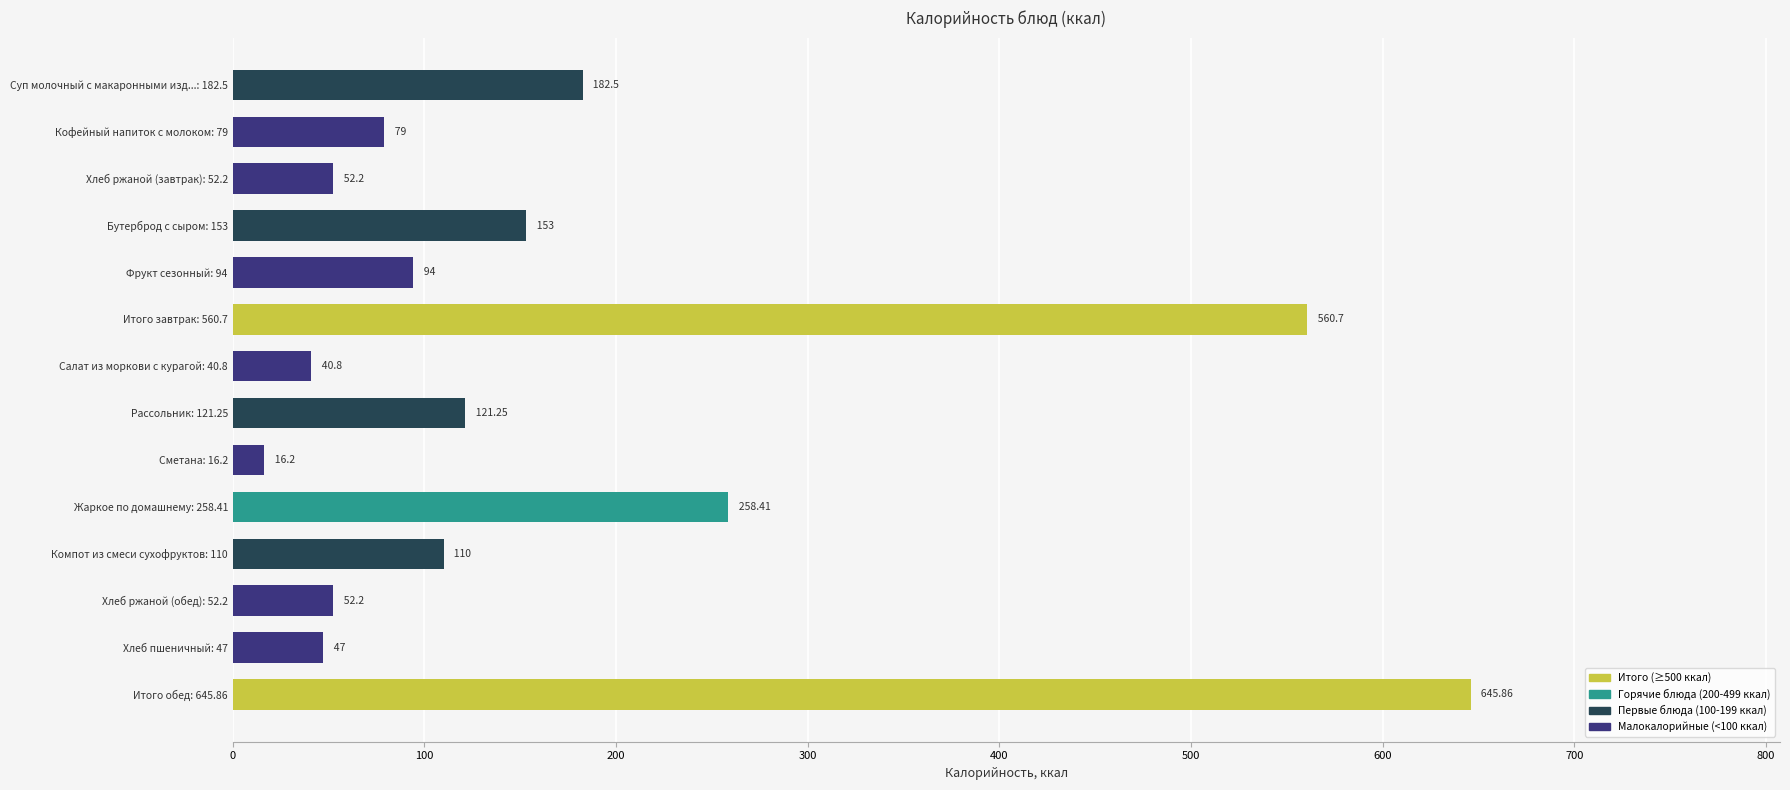

What is the difference between the maximum and minimum values?

629.7